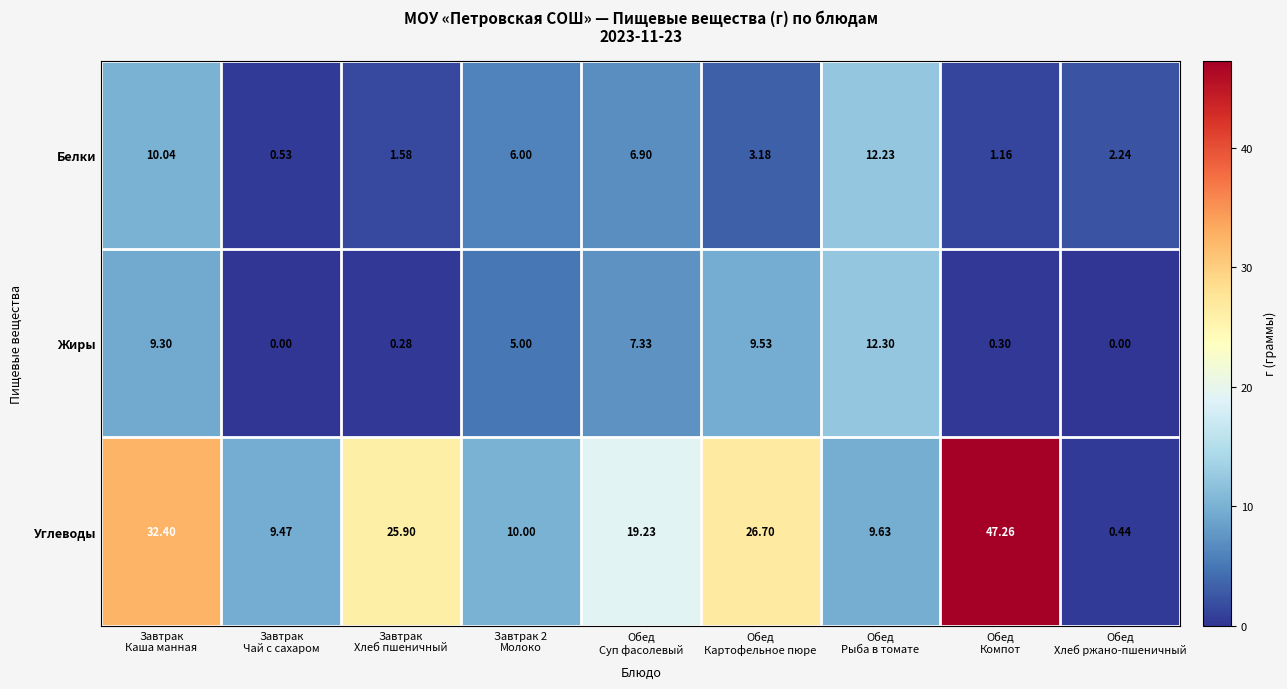

Rank the series by their maximum value, from lowest to highest.

Белки, Жиры, Углеводы